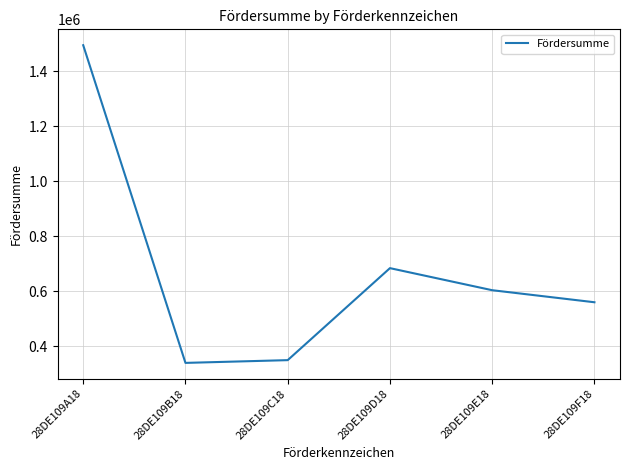

How many interior local peaks (higher than both neighbors) does the data have?

1